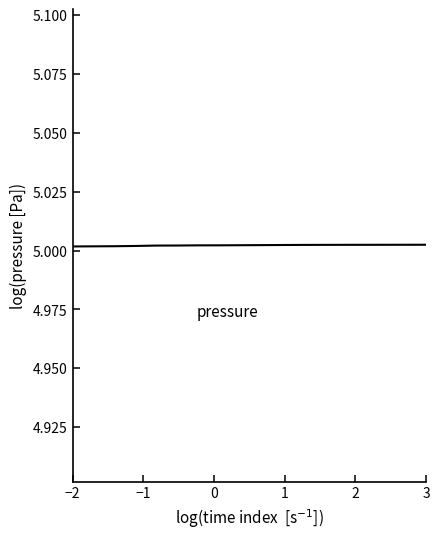

True or false: pressure and temperature intersect in this chart.

False